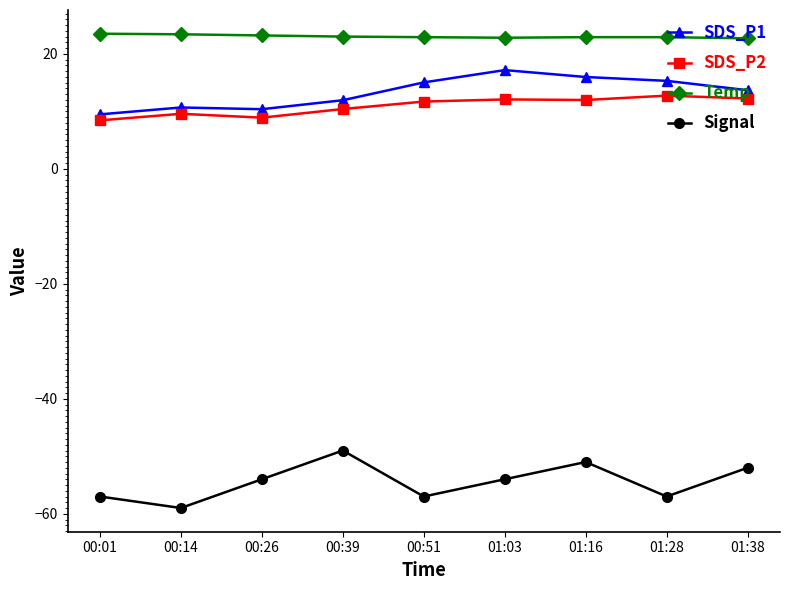

True or false: Signal and SDS_P2 cross at least once.

False